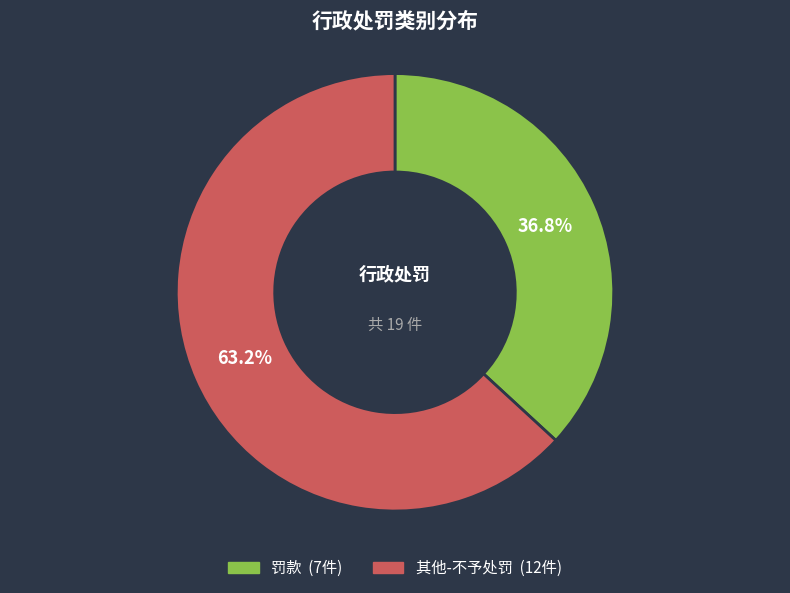

To the nearest percent, what is the combined percentage of 罚款 and 其他-不予处罚?

100%